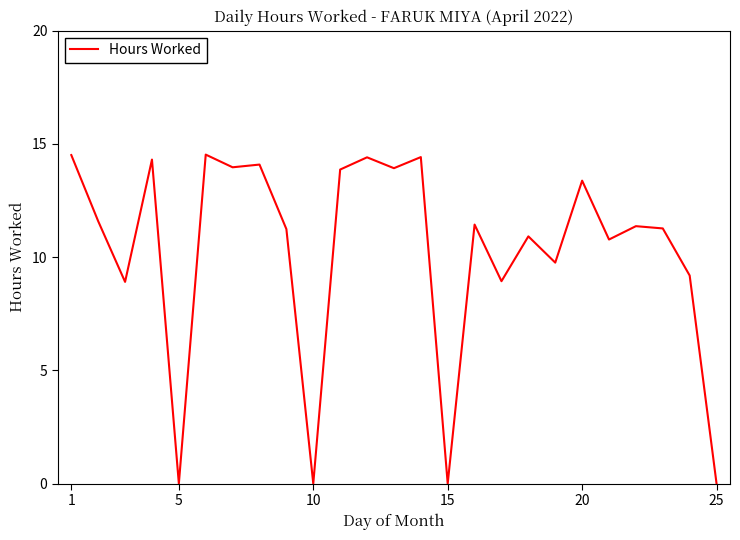

What is the difference between the maximum and minimum values?

14.5